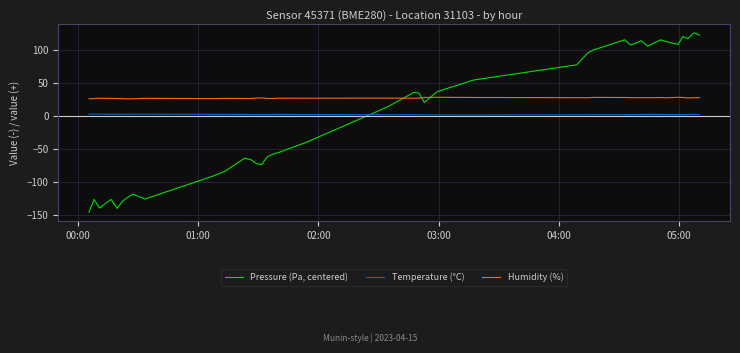

How many times do Pressure (Pa, centered) and Temperature (°C) cross each other?

1